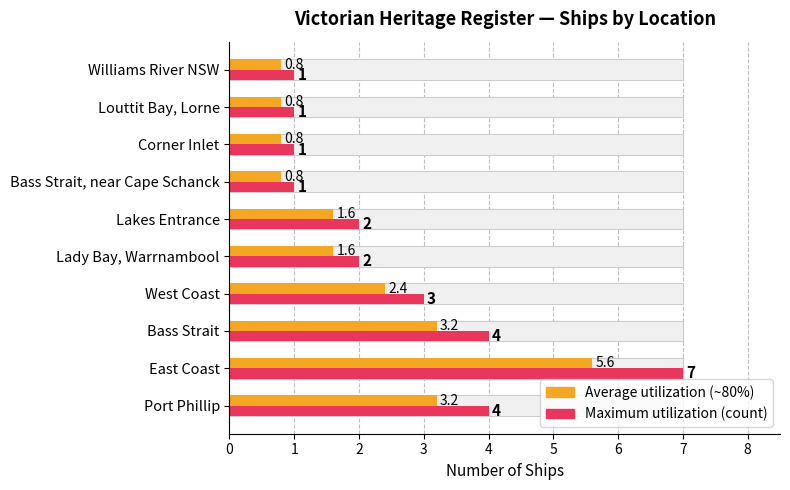

Reading left to right, transcribe all the data shown in this chart.

Average utilization: 3.2	5.6	3.2	2.4	1.6	1.6	0.8	0.8	0.8	0.8
Maximum utilization: 4.0	7.0	4.0	3.0	2.0	2.0	1.0	1.0	1.0	1.0